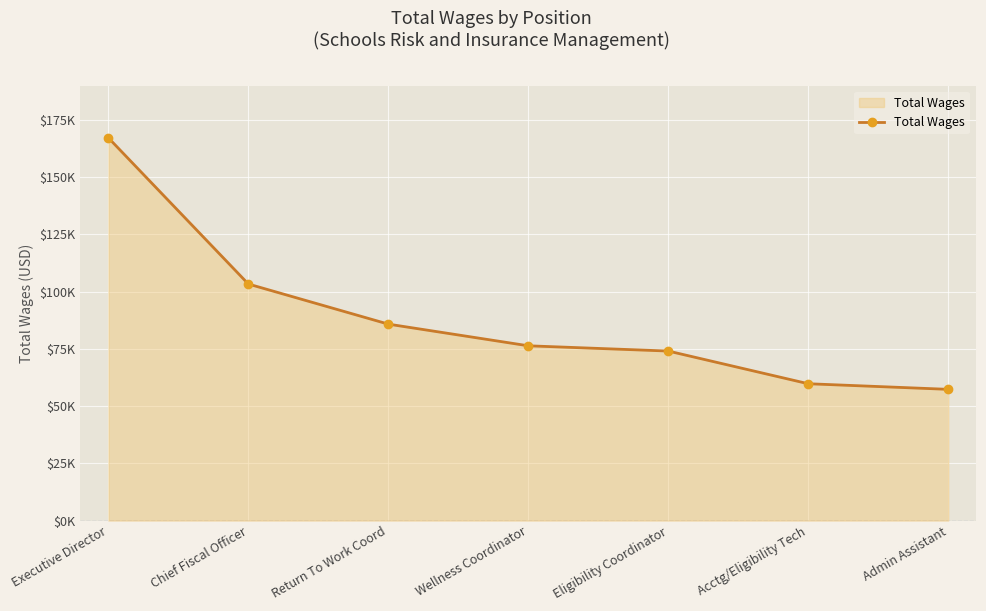

Does the chart display data point markers on the line(s)?

Yes